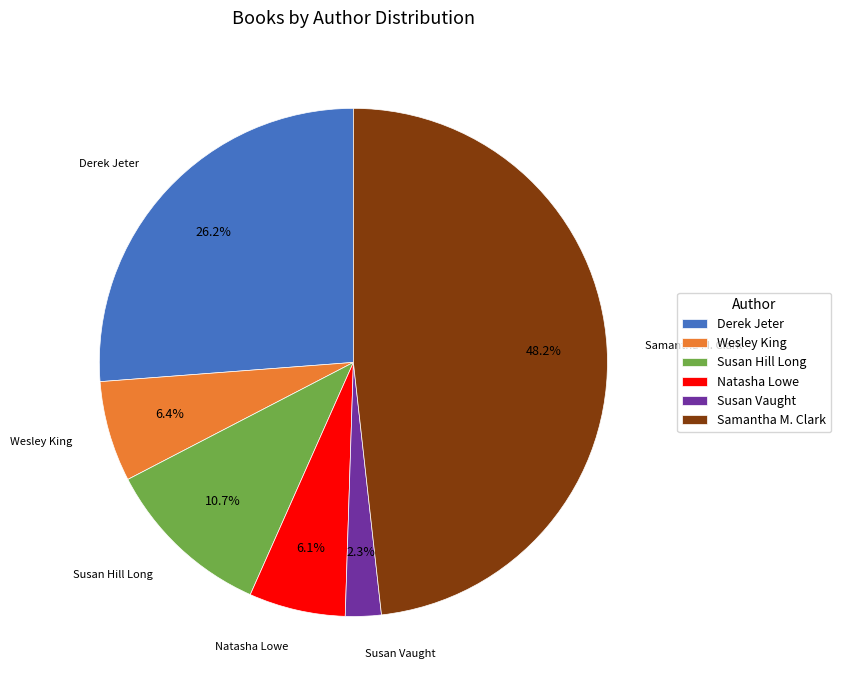

Is there any slice that represents more than half of the pie?

No